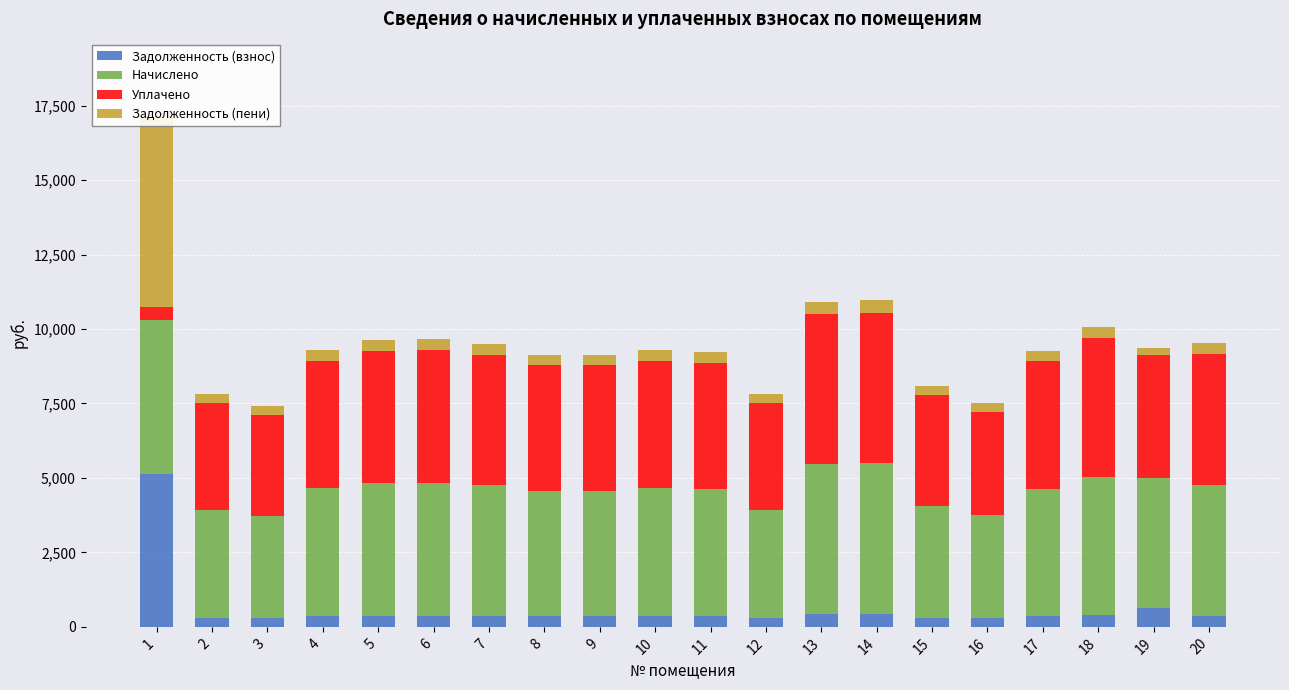

At 20, list the series in order from largest to smallest.

Начислено, Уплачено, Задолженность (взнос), Задолженность (пени)